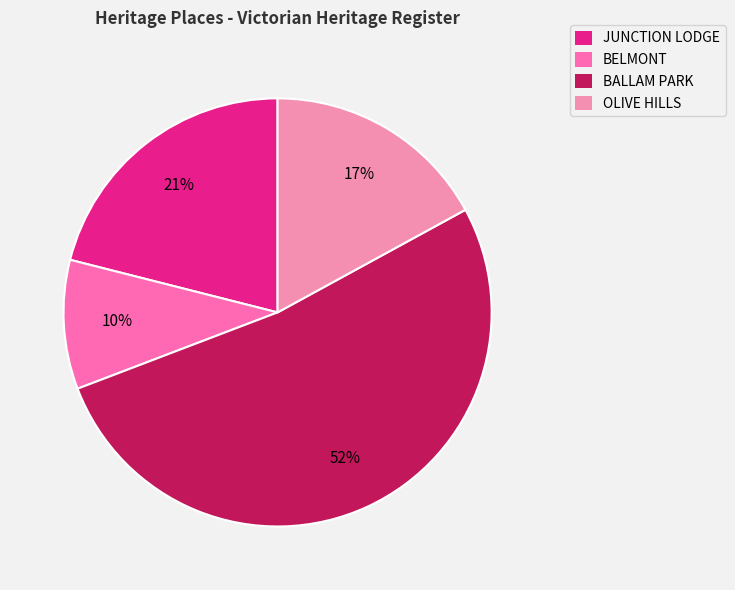

To the nearest percent, what is the difference between the BALLAM PARK and JUNCTION LODGE slice percentages?

31%